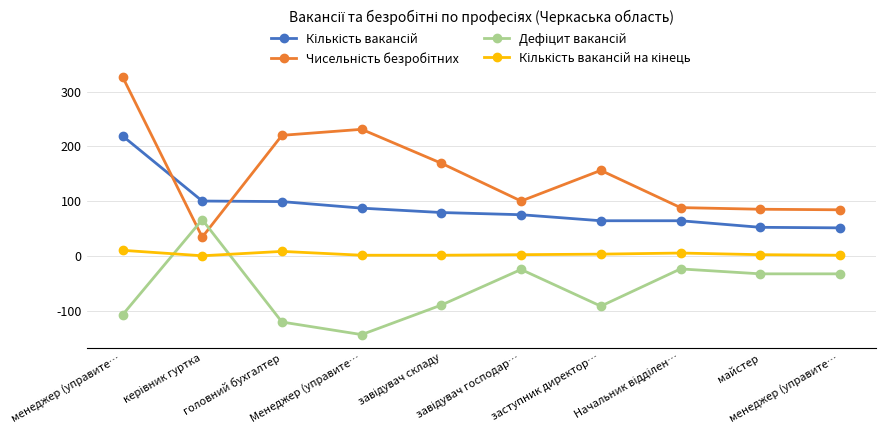

Count the number of categories in the chart.

10